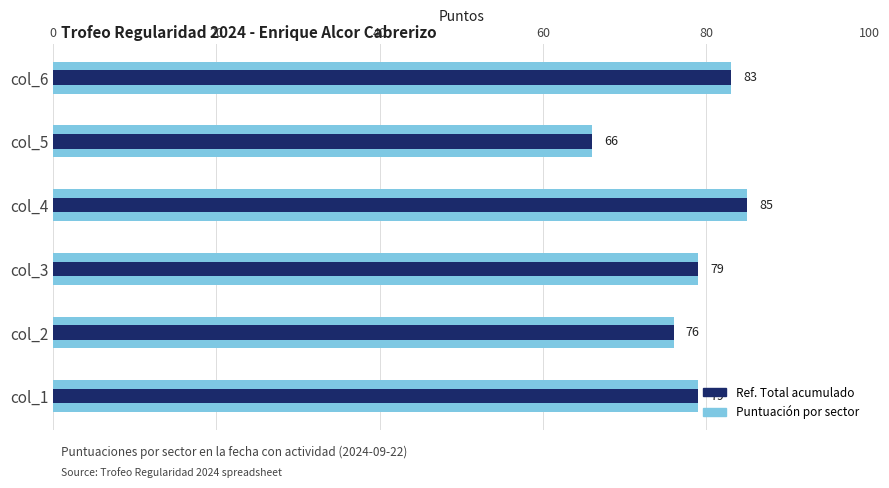

Are the bars grouped side by side (vs. stacked)?

Yes